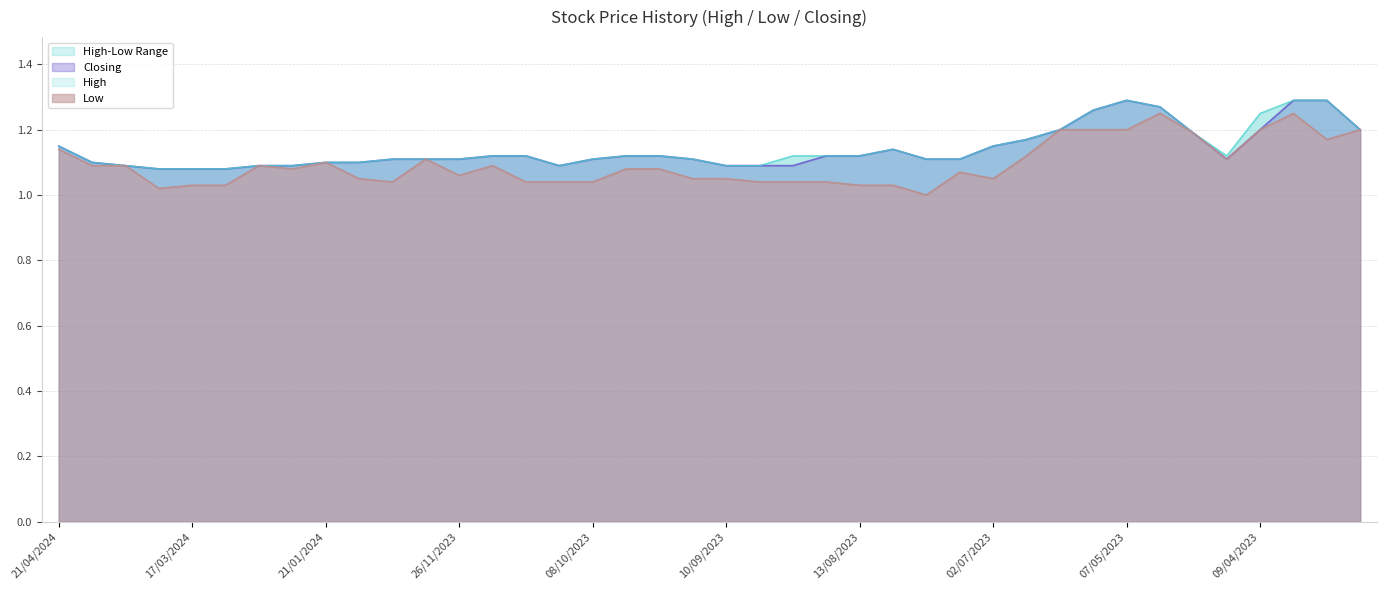

What is the average value of the High series?

1.1